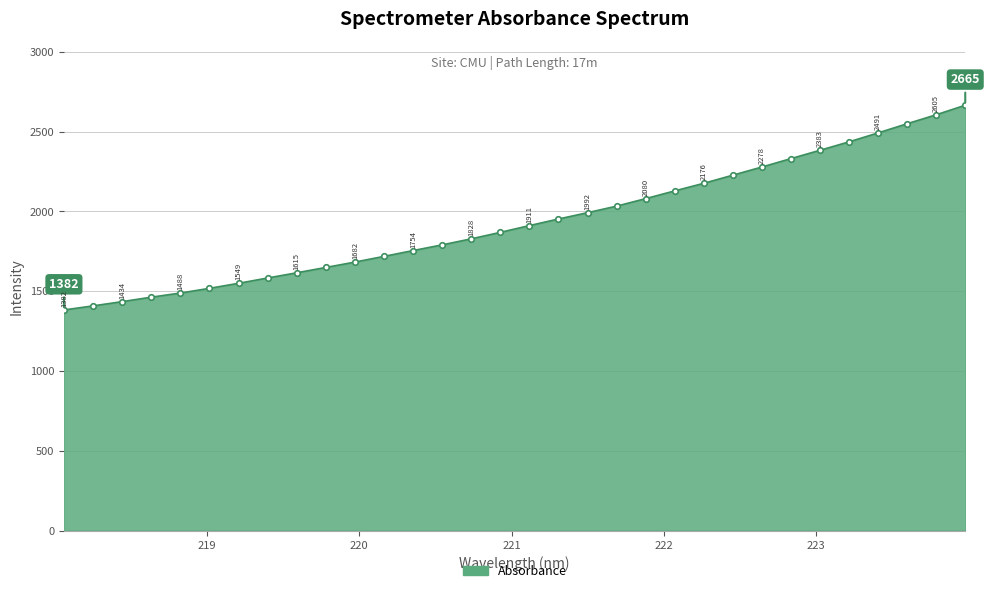

True or false: the data has more than 1 interior local peaks.

False